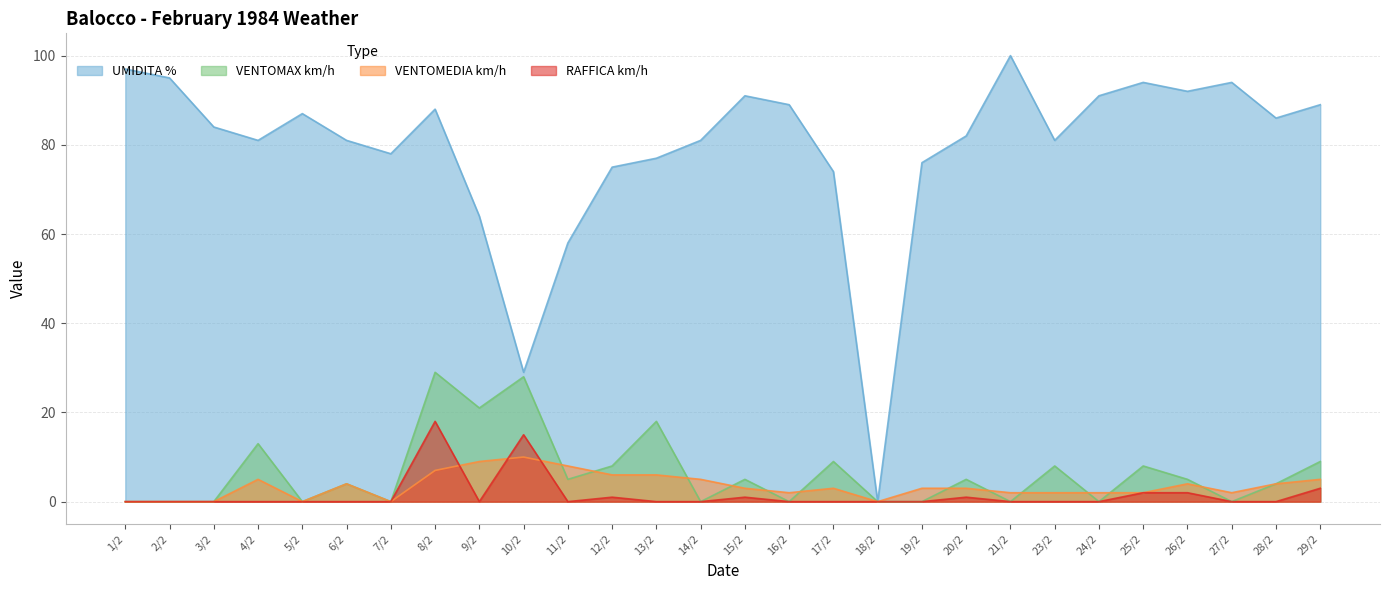

Does the chart have visible grid lines?

Yes